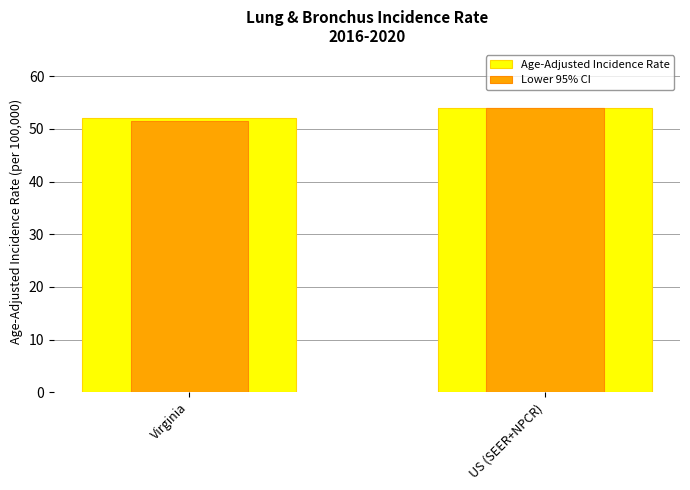

What is the value of the Lower 95% CI bar at the 2nd from the left?

53.9